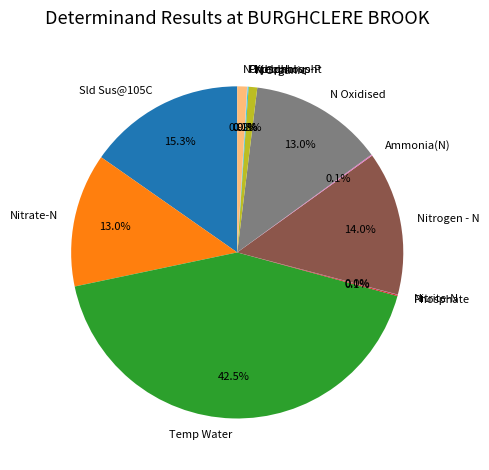

What portion of the pie excludes Temp Water?

57.5%